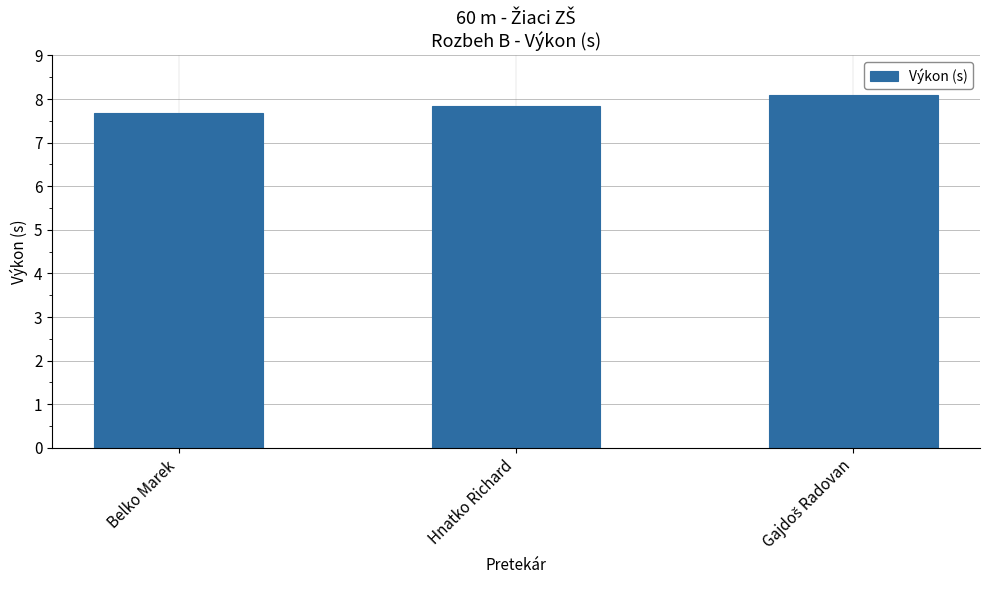

Count the values in the range 7 to 8.

2